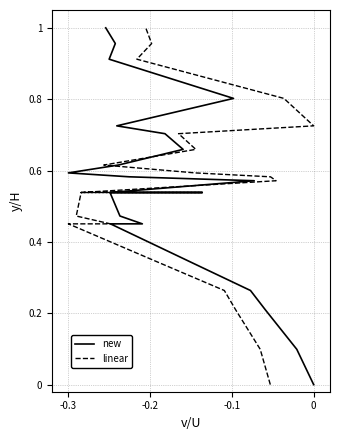

Does the chart have visible grid lines?

Yes